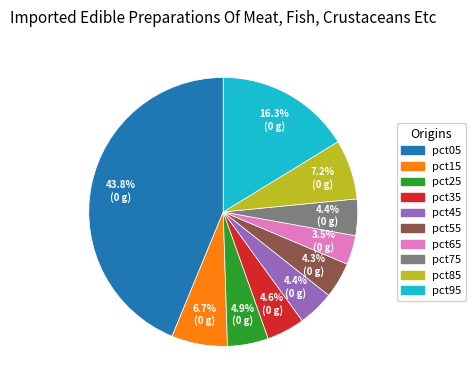

To the nearest percent, what is the combined percentage of pct95 and pct05?

60%